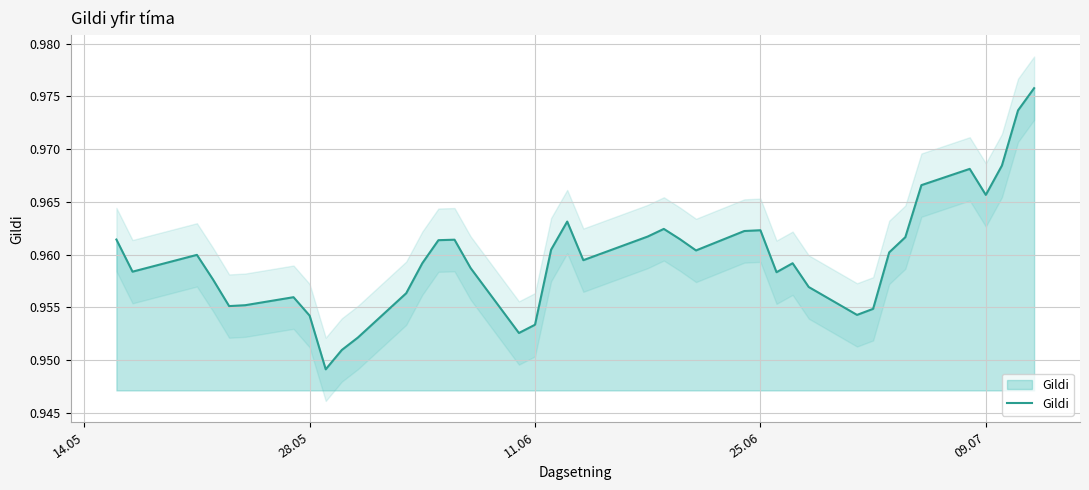

How many series are shown in this chart?

1